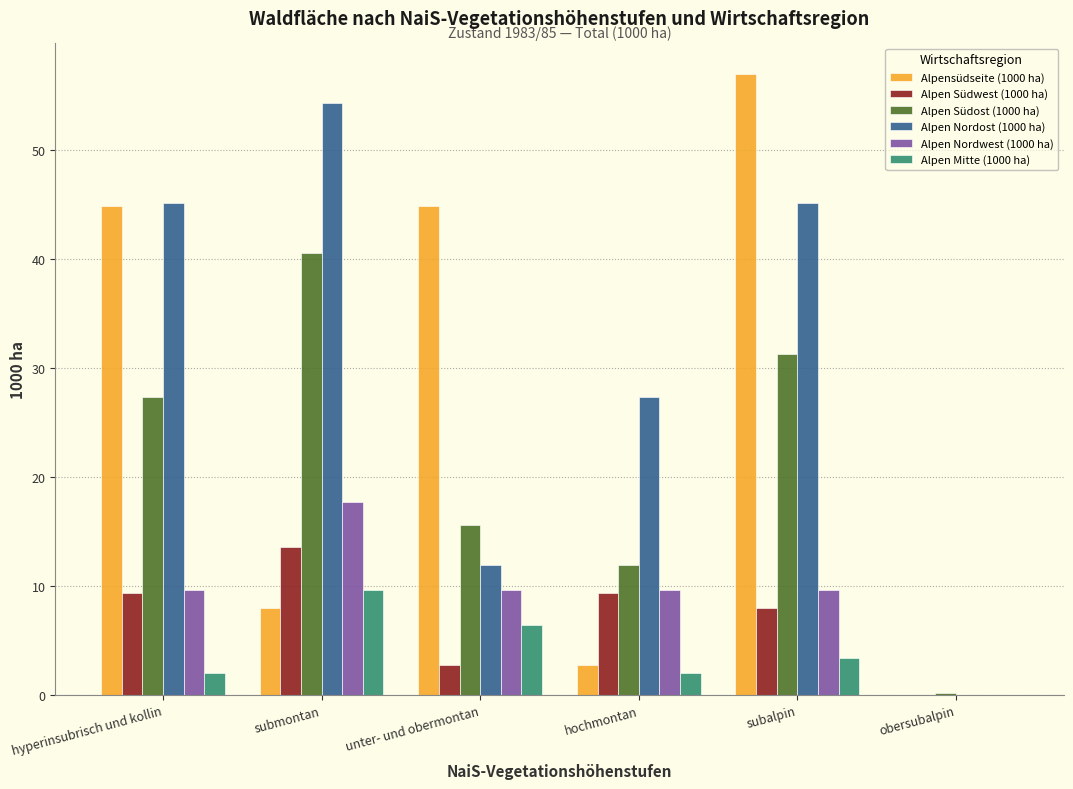

Count the number of categories in the chart.

6